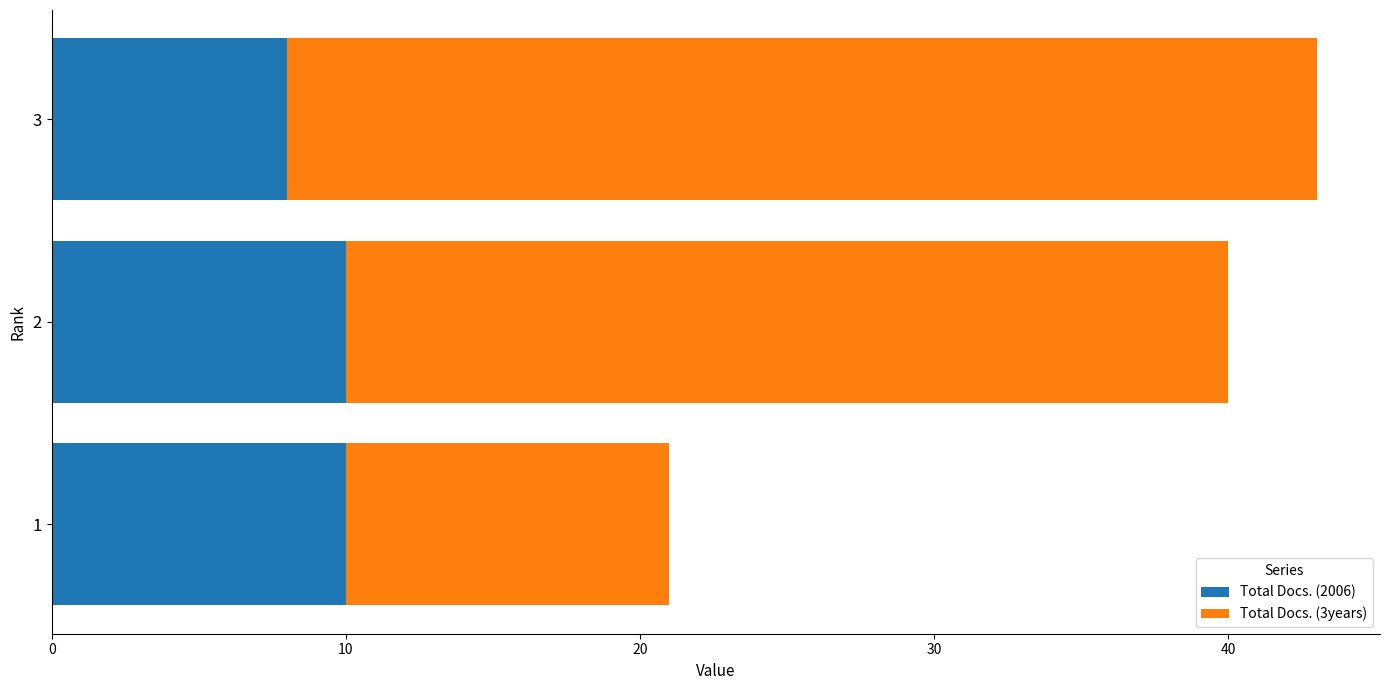

How many values in the Total Docs. (2006) series are below 10?

1